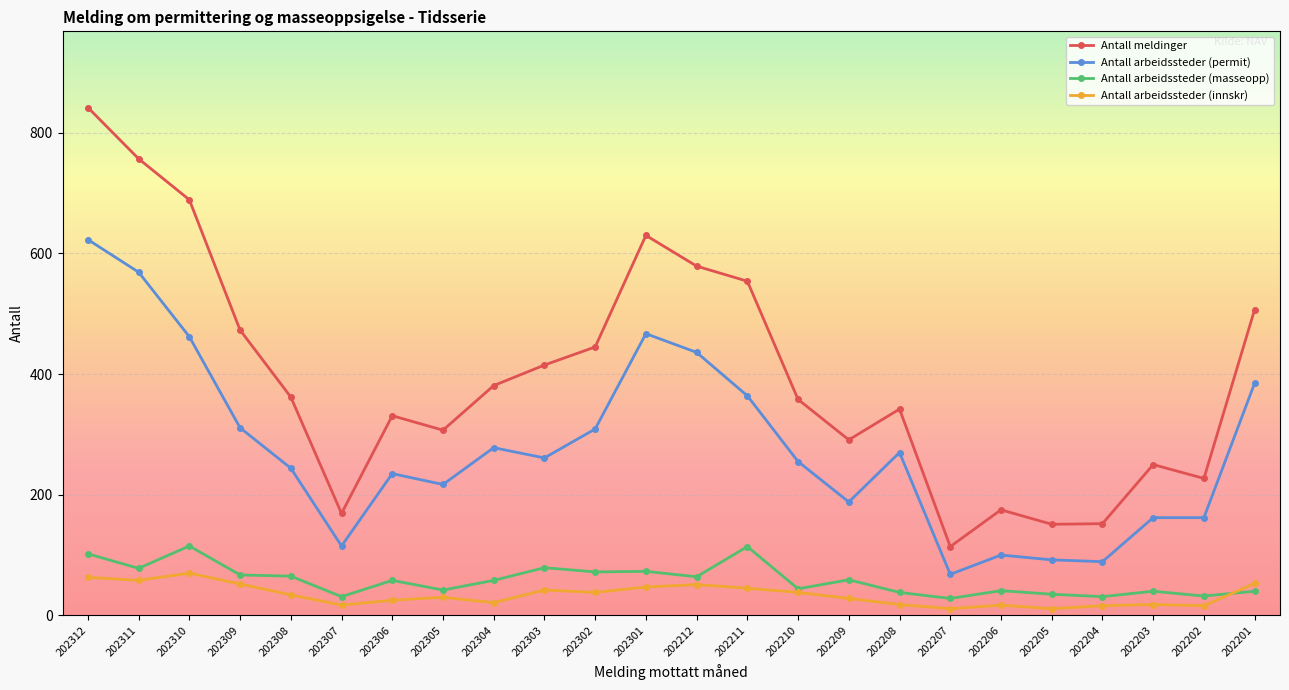

What is the value of the Antall meldinger point at the 7th from the left?

331